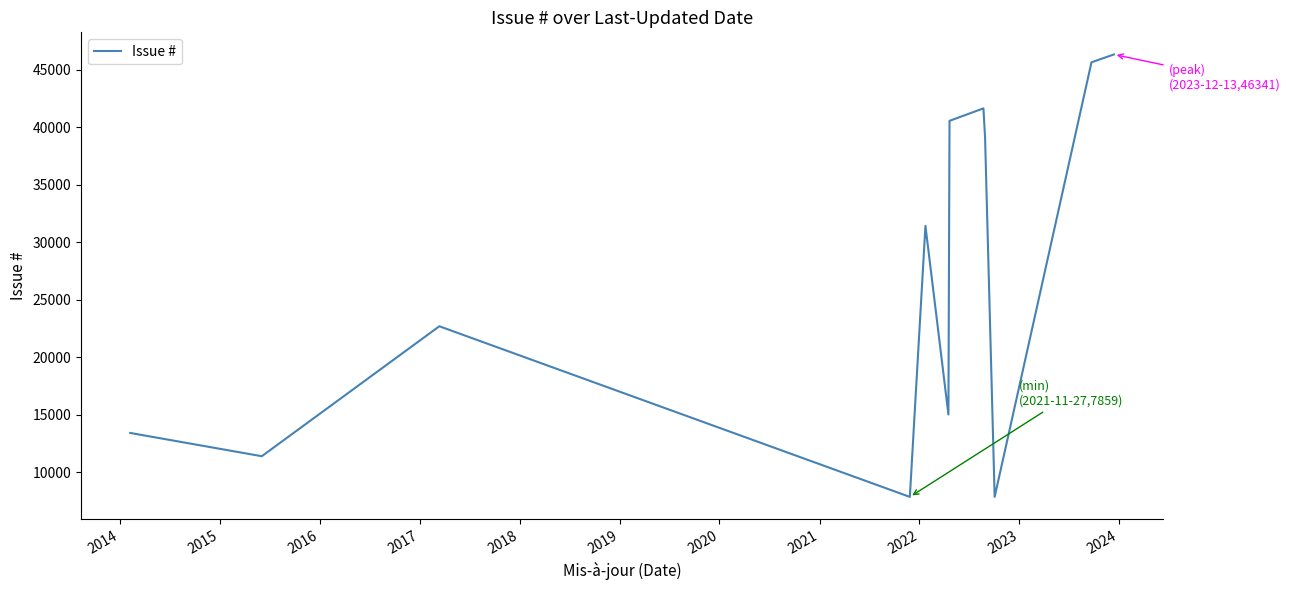

True or false: the data has more than 2 interior local peaks.

True